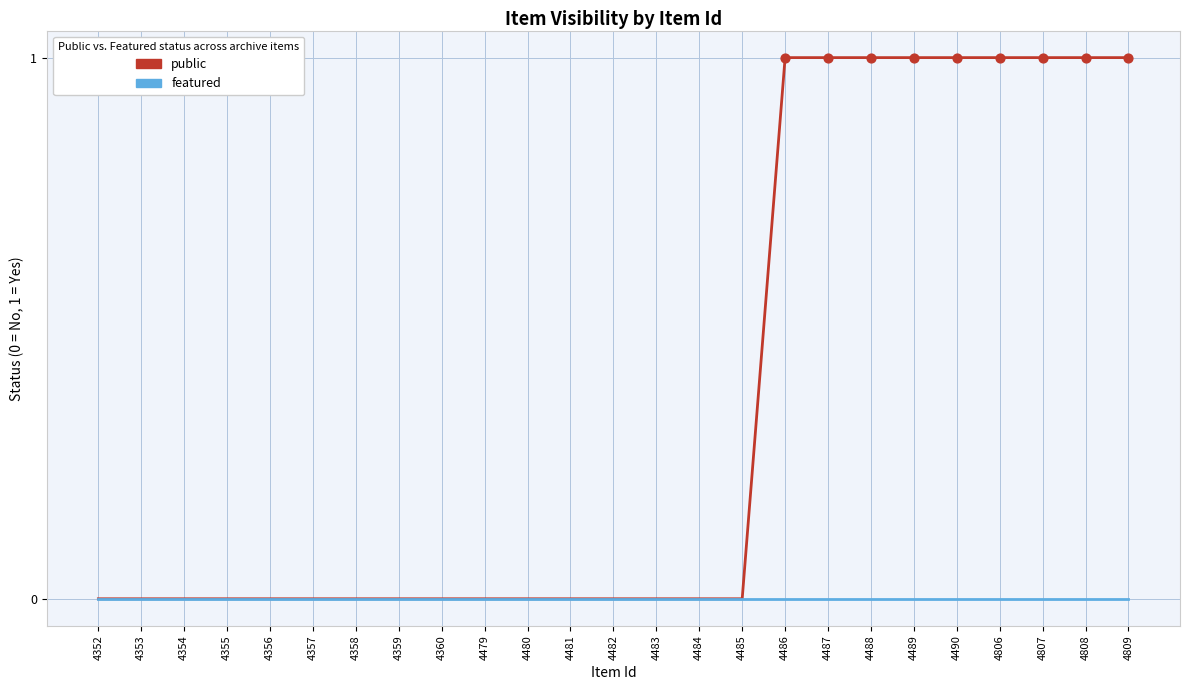

Which series has the widest spread of values?

public